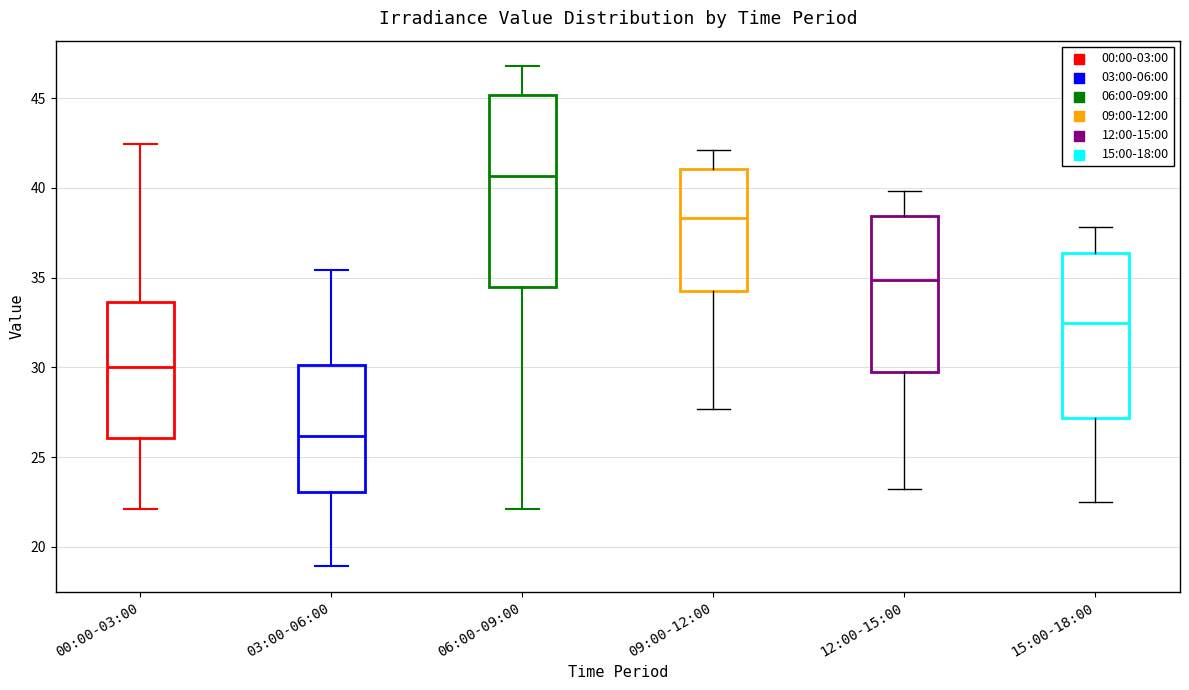

Which box has the lowest median line?

03:00-06:00